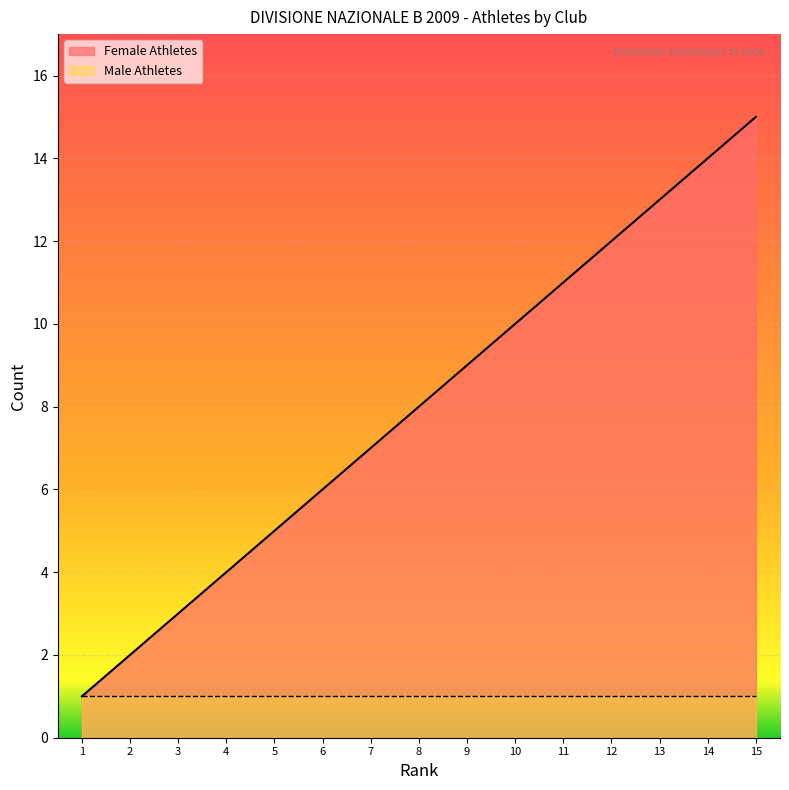

The Male Athletes series shows 1 at 15. True or false?

True